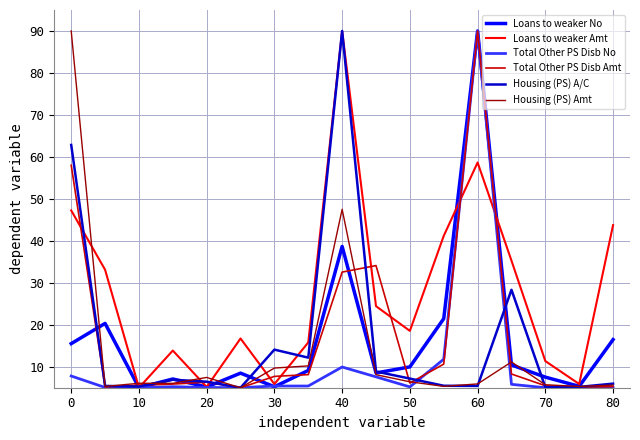

Which series has the largest total across all categories?

Loans to weaker Amt